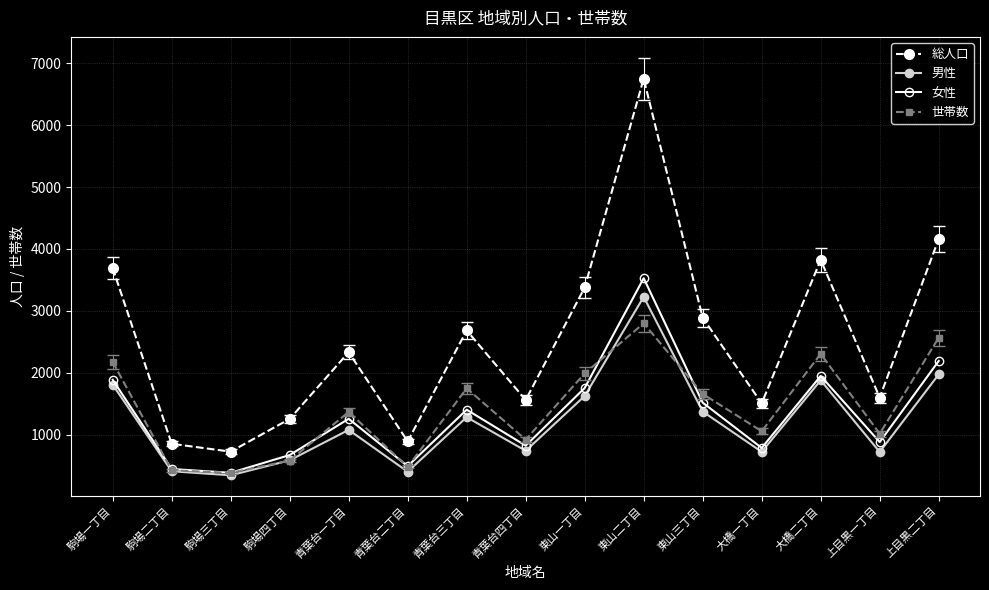

Which label corresponds to the largest value in the chart?

東山二丁目